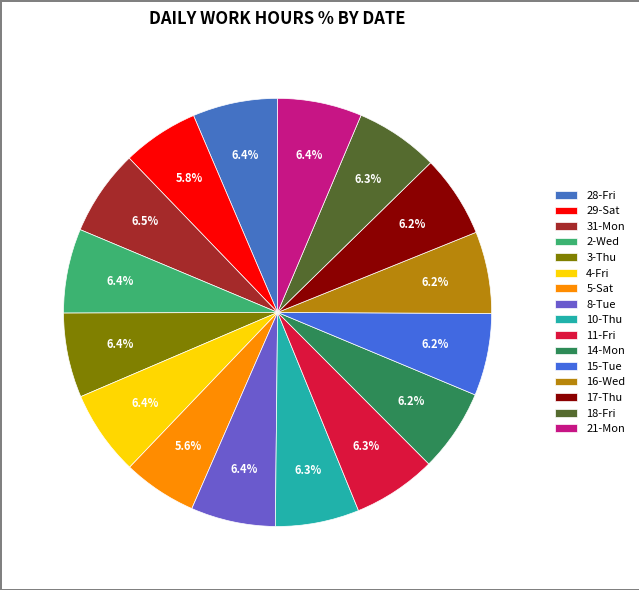

The 31-Mon slice represents 6% of the pie. True or false?

True